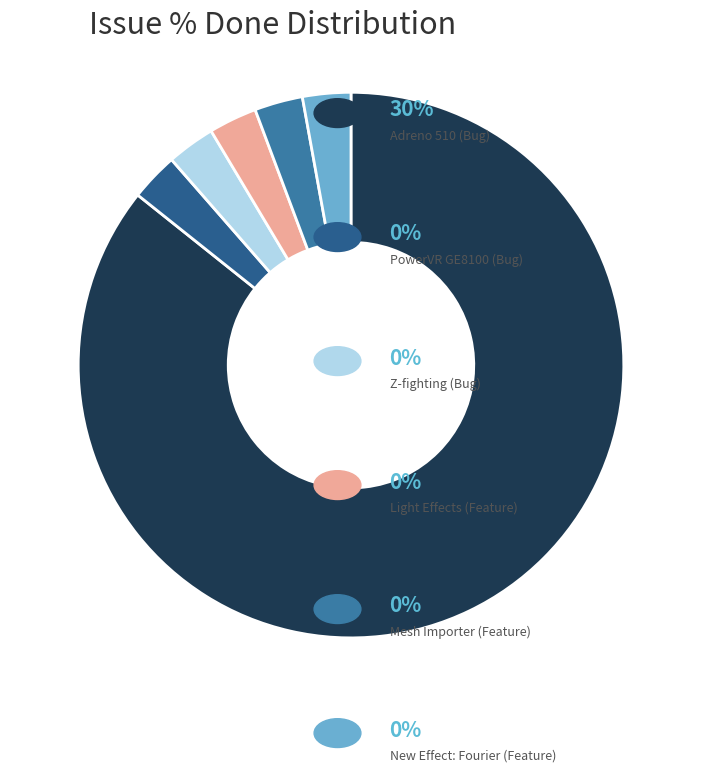

Does any single category account for the majority?

Yes